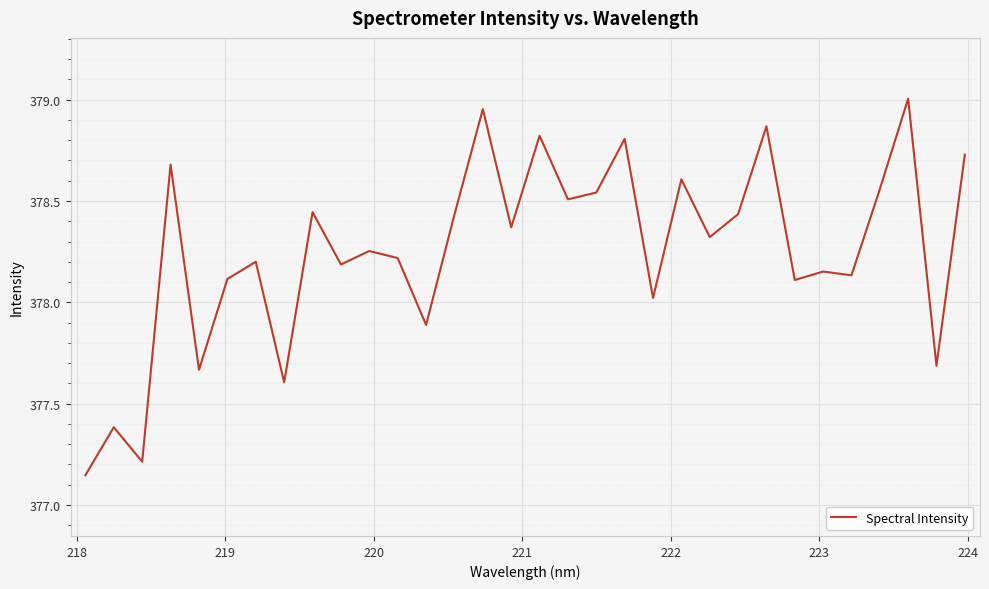

What is the difference between the maximum and minimum values?

1.9